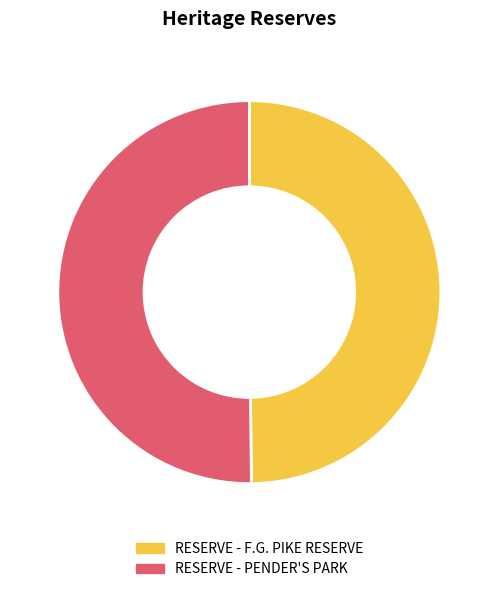

Is it true that RESERVE - PENDER'S PARK is 39% of the pie?

False